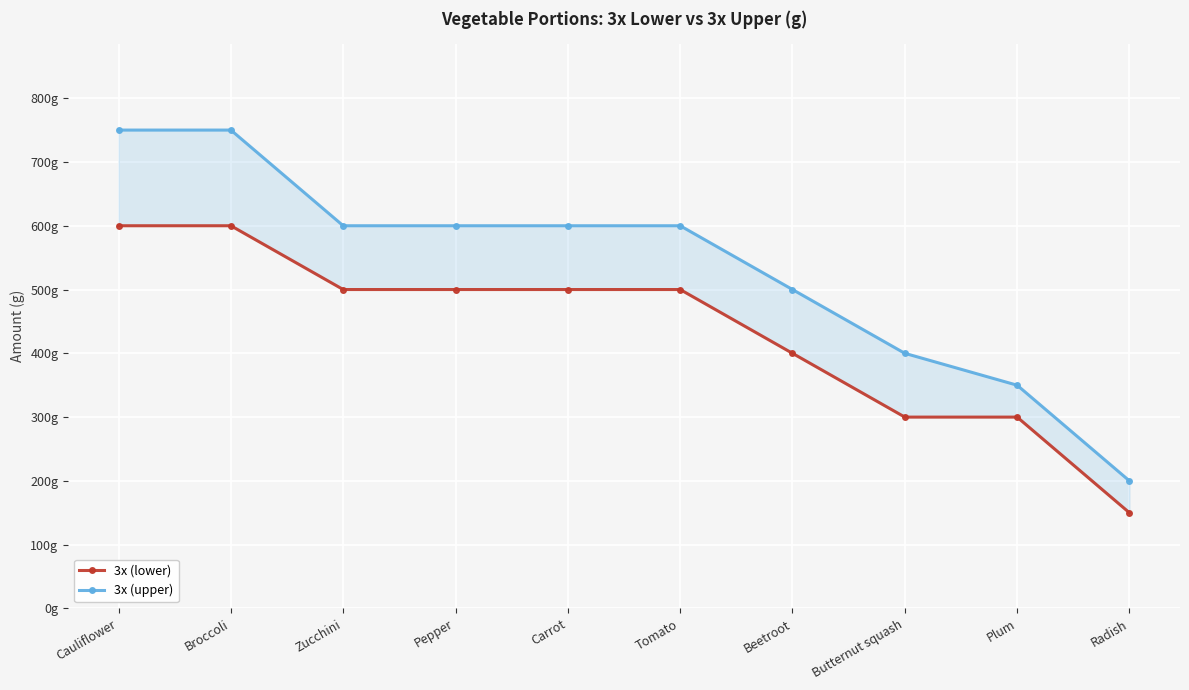

The 3x (lower) series shows 757 at Carrot. True or false?

False